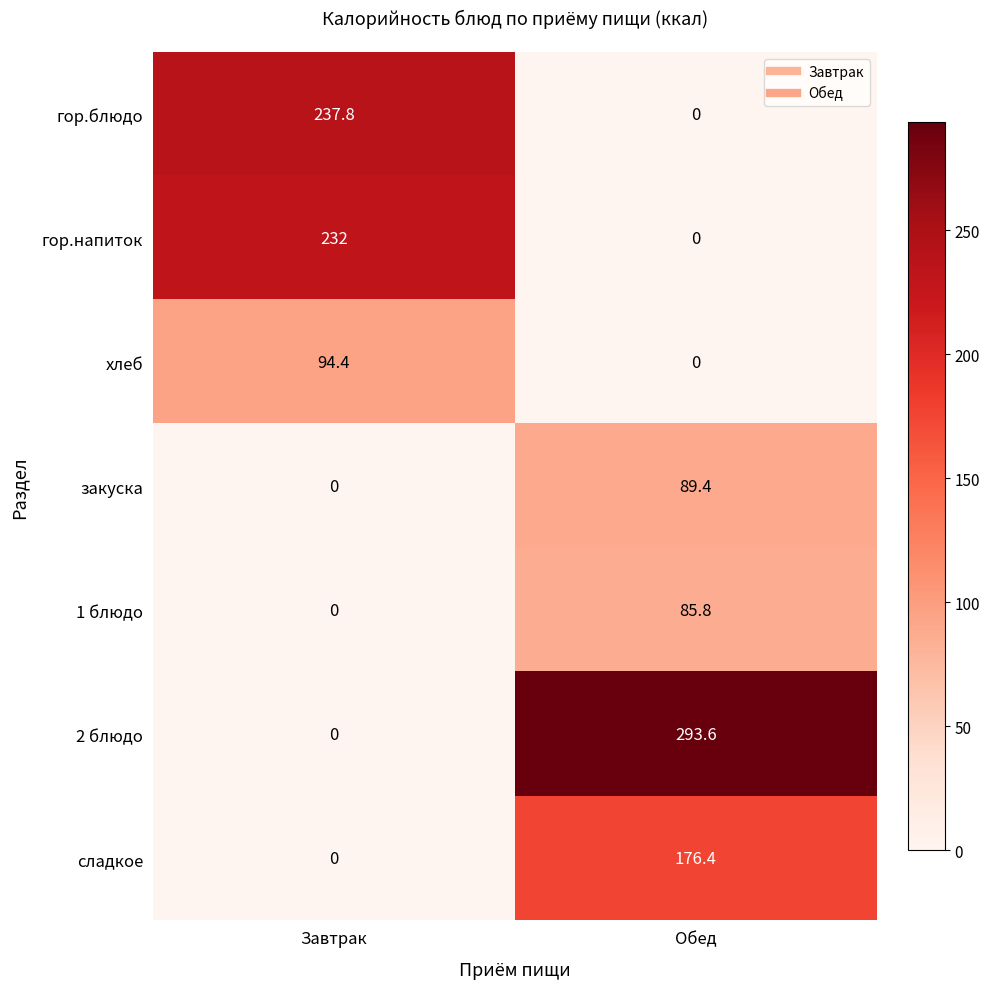

Which series has the widest spread of values?

2 блюдо